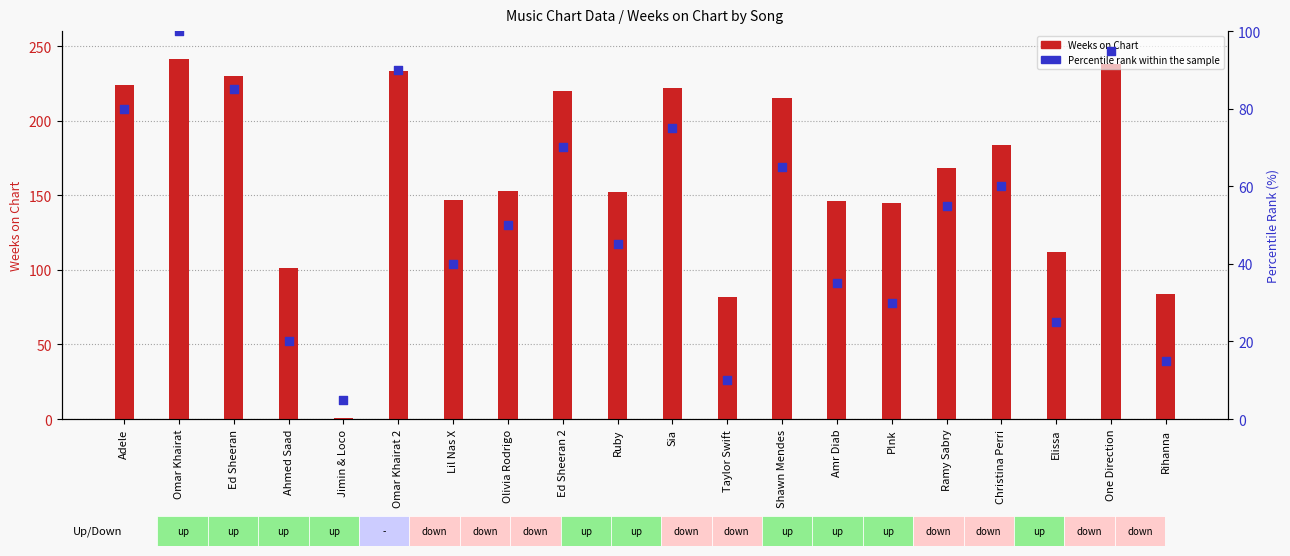

At how many categories does at least one series exceed 31?

19